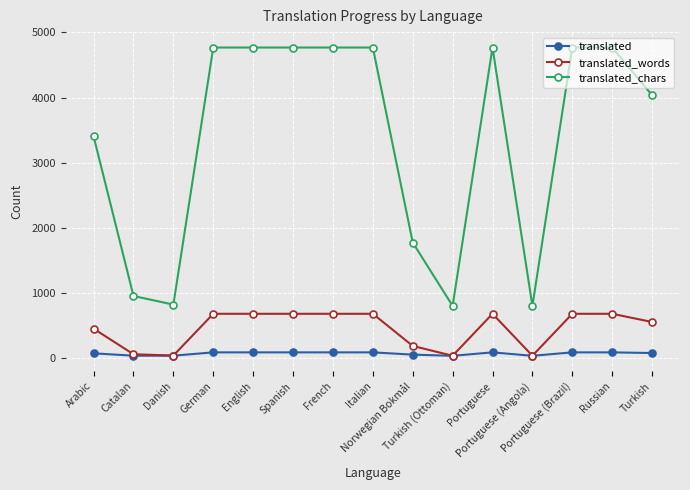

What is the maximum value for translated_words?

676